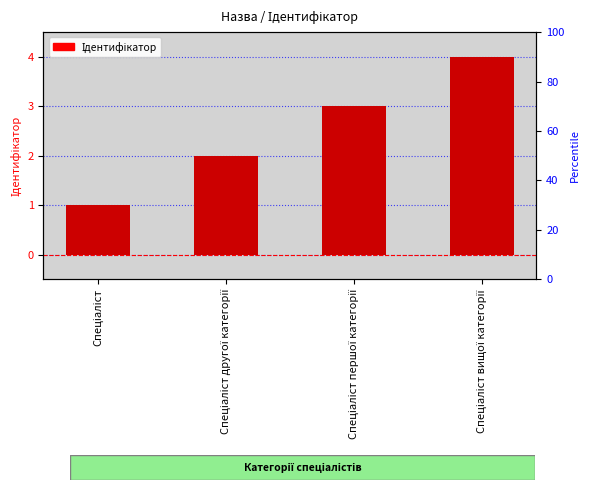

What is the ratio of the value at Спеціаліст першої категорії to the value at Спеціаліст другої категорії?

1.5